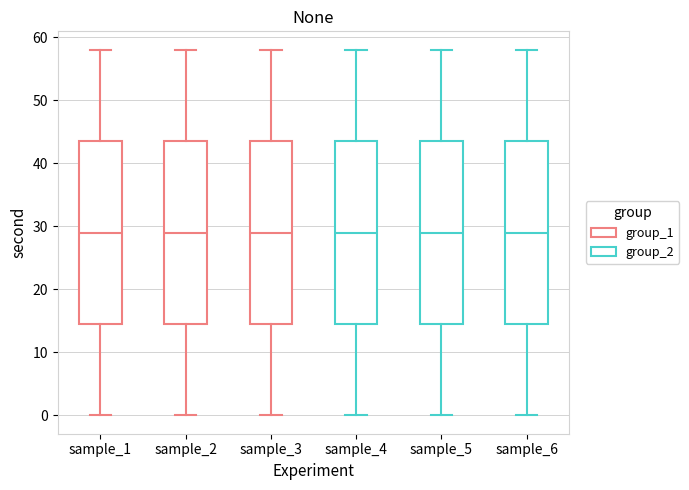

Where does the upper whisker of the box for sample_6 end on the y-axis? The values are not printed on the chart, so give them approximately, as read against the axis.

58